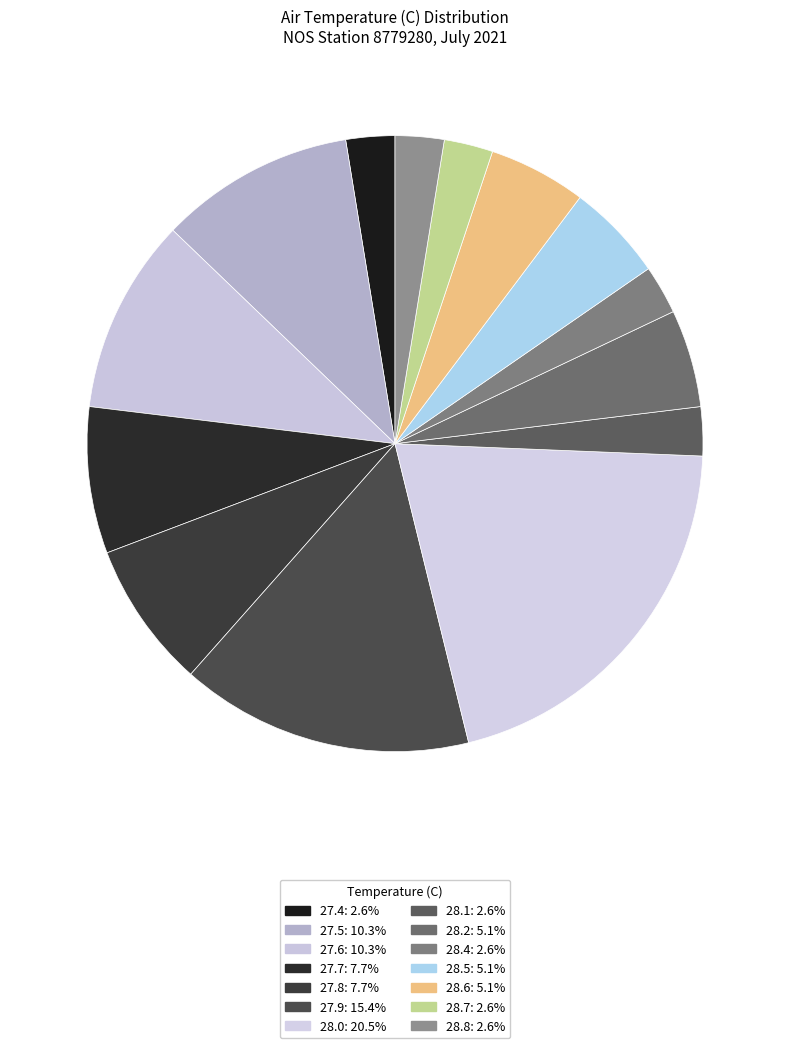

Count the number of slices in the pie.

14